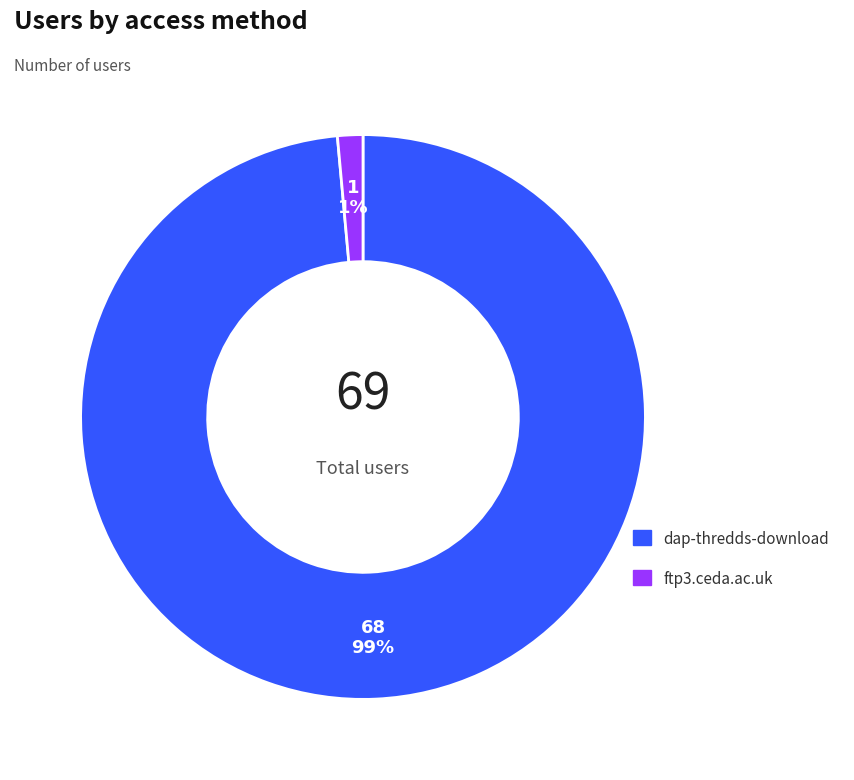

To the nearest percent, what portion does dap-thredds-download represent?

99%